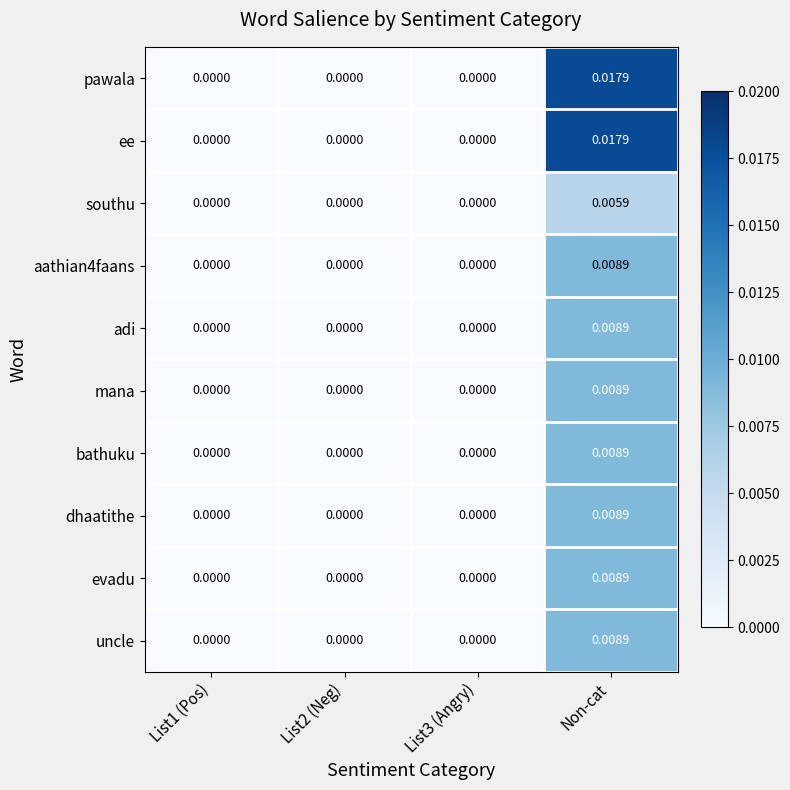

How many data points does each series have?

4